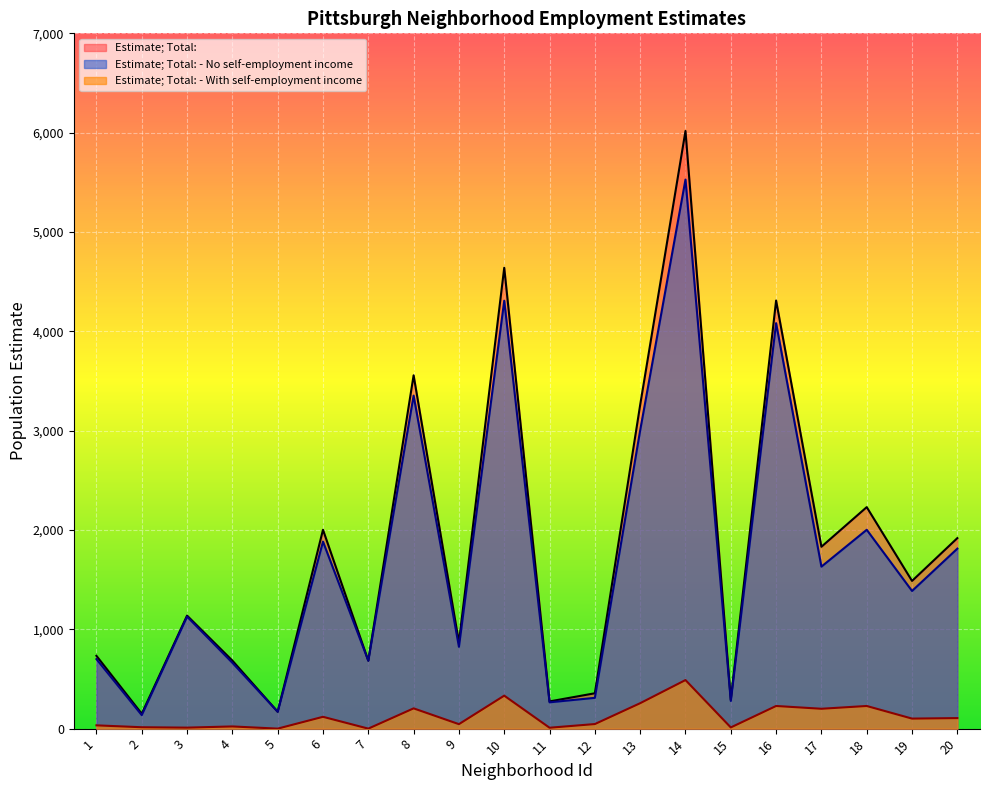

Count the number of categories in the chart.

20